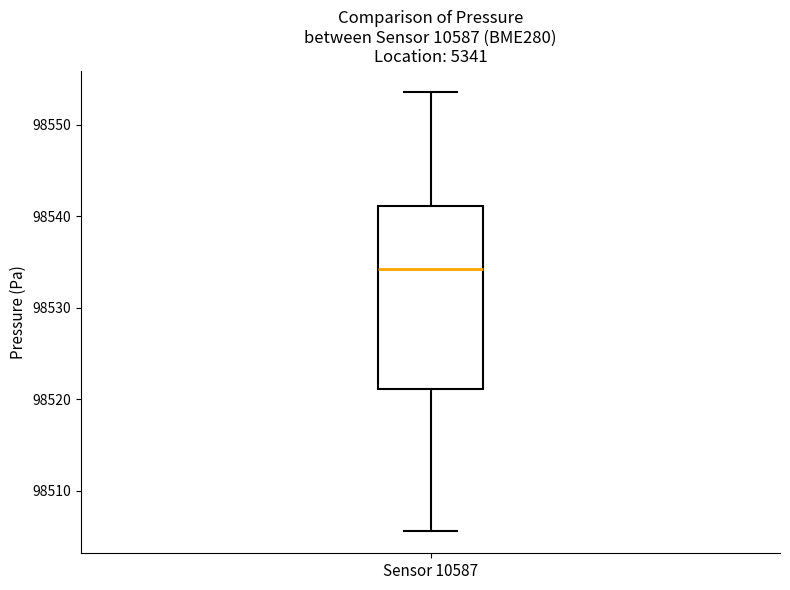

Transcribe this box plot: give where the median line is, the range the box spans, and where the two whiskers end, as read against the y-axis. The values are not printed on the chart, so give them approximately, as read against the axis.

median 98534, box 98521 to 98541, whiskers 98506 to 98554